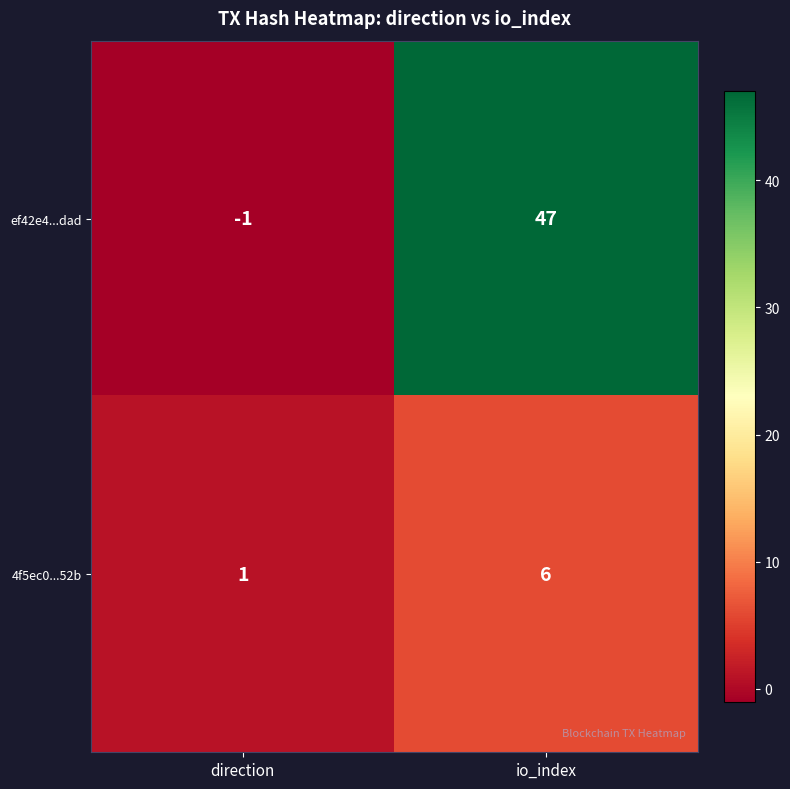

What is the difference between the ef42e4...dad values at io_index and direction?

48